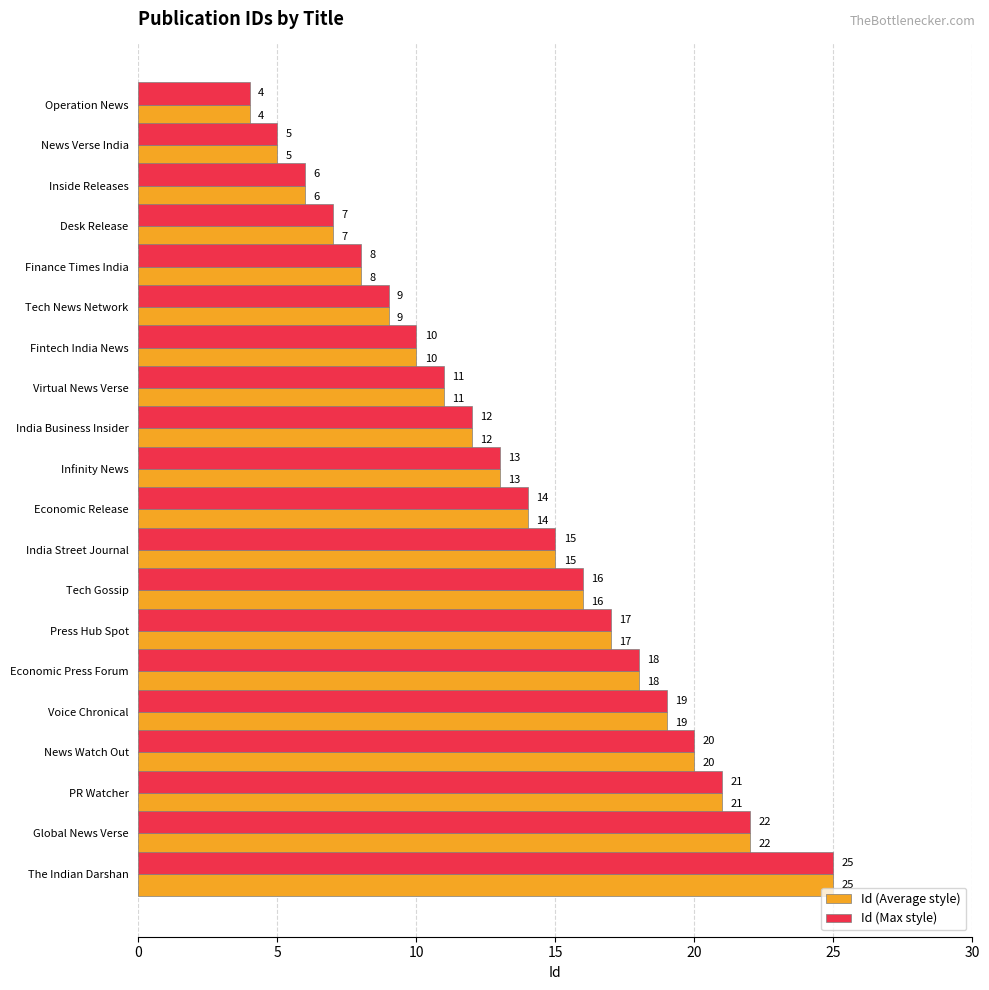

The value of Id (Max style) at Operation News is 2. True or false?

False